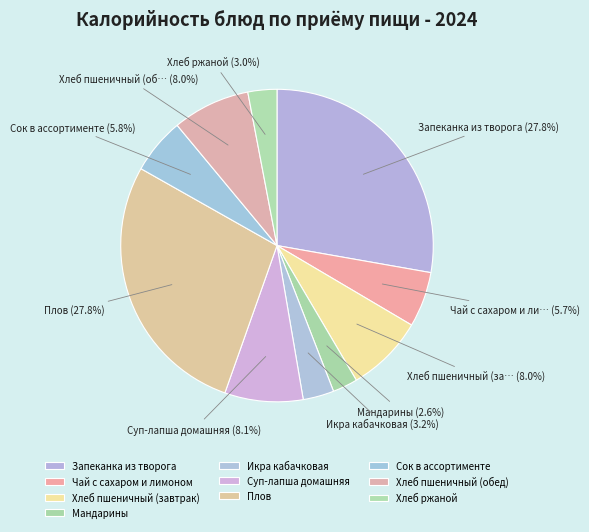

Rank the categories by value from highest to lowest.

Запеканка из творога, Плов, Суп-лапша домашняя, Хлеб пшеничный (завтрак), Хлеб пшеничный (обед), Сок в ассортименте, Чай с сахаром и лимоном, Икра кабачковая, Хлеб ржаной, Мандарины